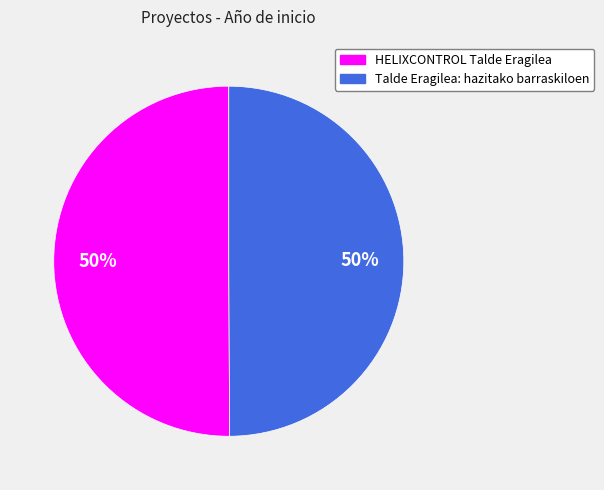

To the nearest percent, what is the average slice percentage?

50%